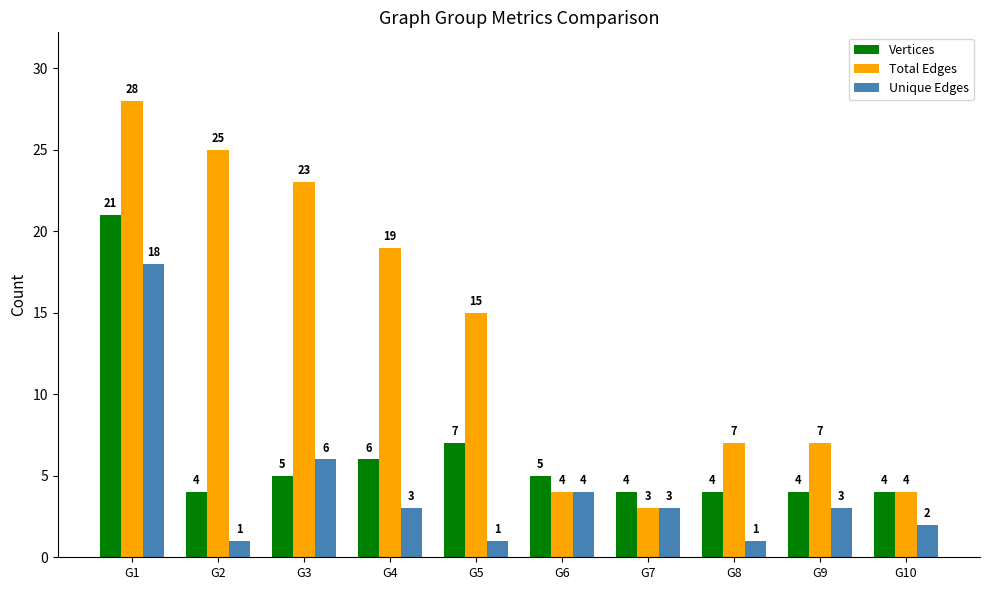

List the series in order of their peak value, highest first.

Total Edges, Vertices, Unique Edges